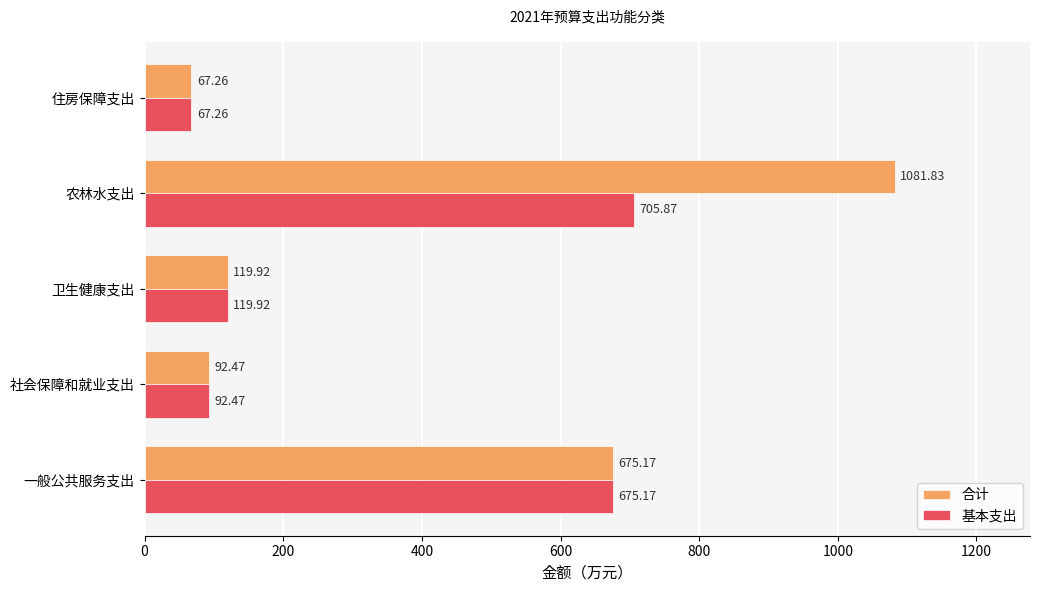

Rank the series by their maximum value, from lowest to highest.

基本支出, 合计